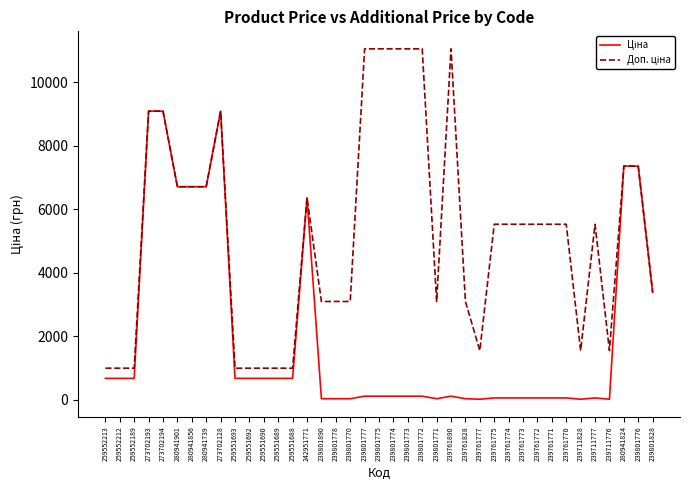

What is the maximum value shown in the chart?

11055.0